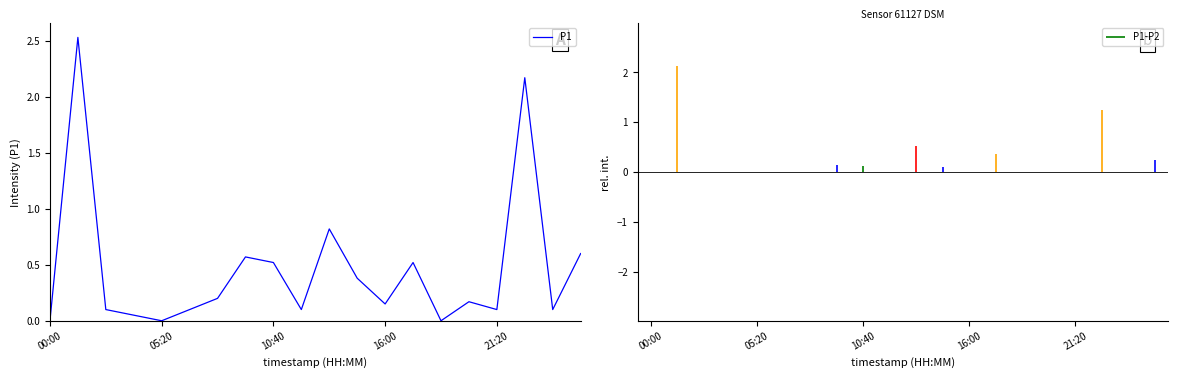

How many series are shown in this chart?

1